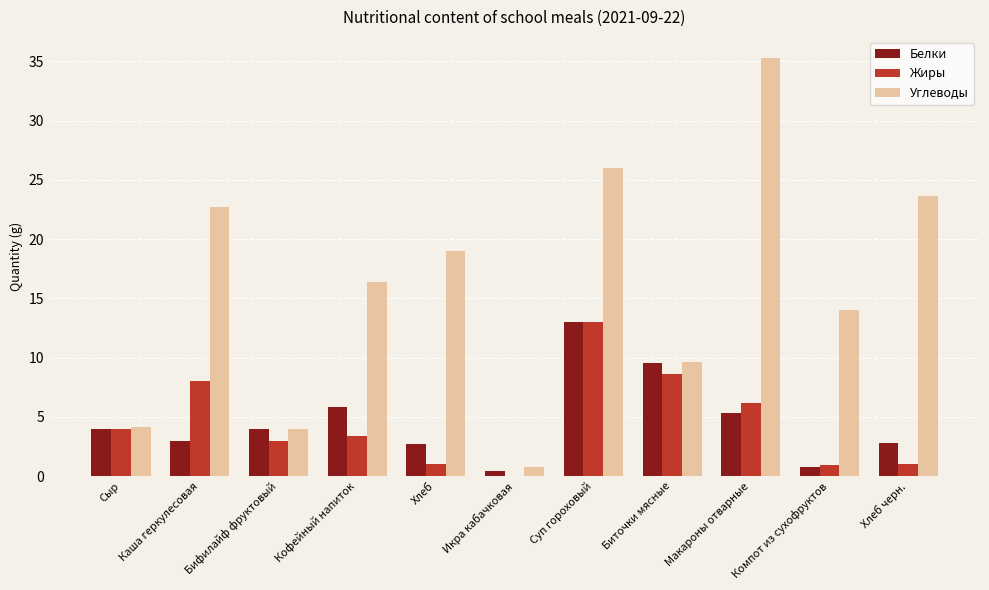

The value of Жиры at Кофейный напиток is 3.4. True or false?

True